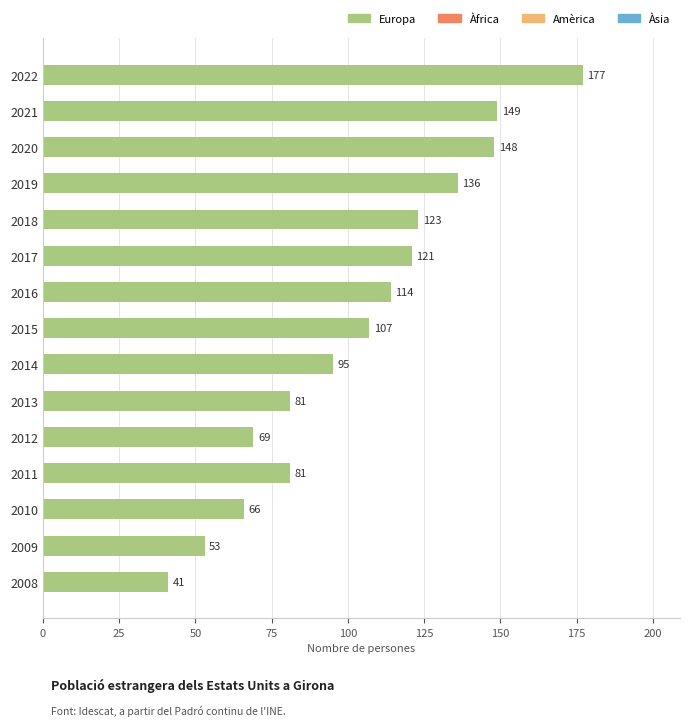

What is the difference between the maximum and minimum values?

136